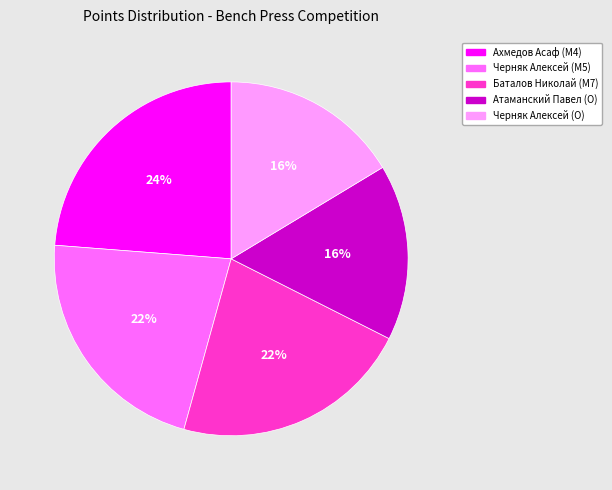

What percentage is the Черняк Алексей (O) slice, to the nearest percent?

16%